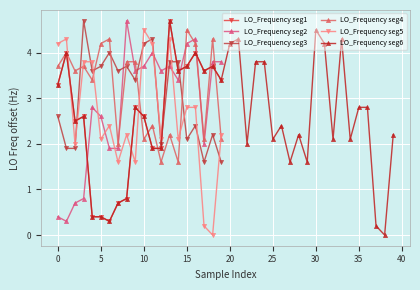

What is the difference between the maximum and second lowest values?

4.5